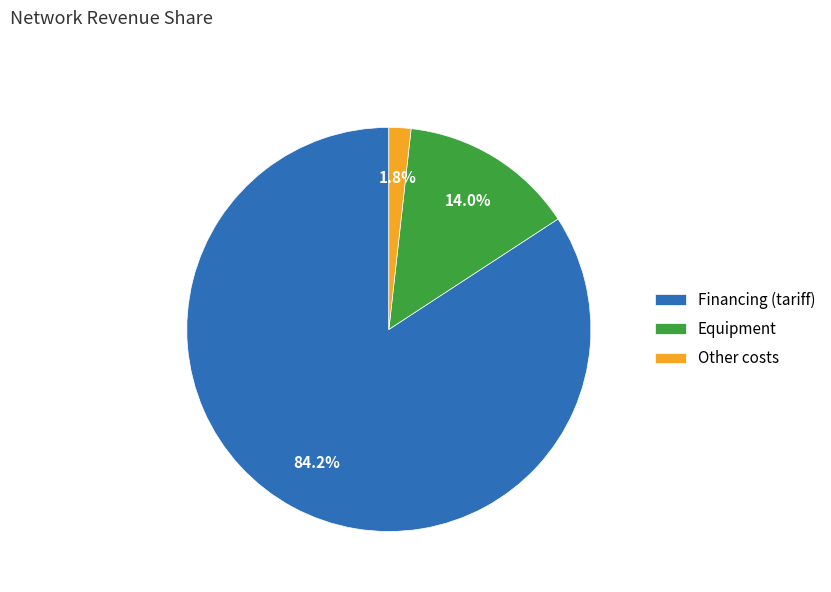

What portion of the pie excludes Equipment?

86.0%